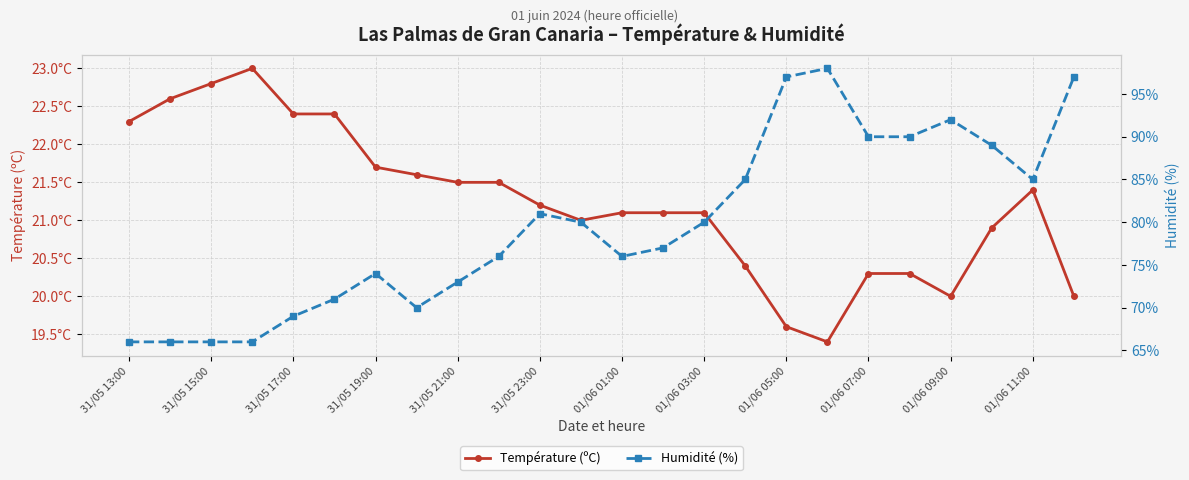

True or false: Température (ºC) and Humidité (%) cross at least once.

False